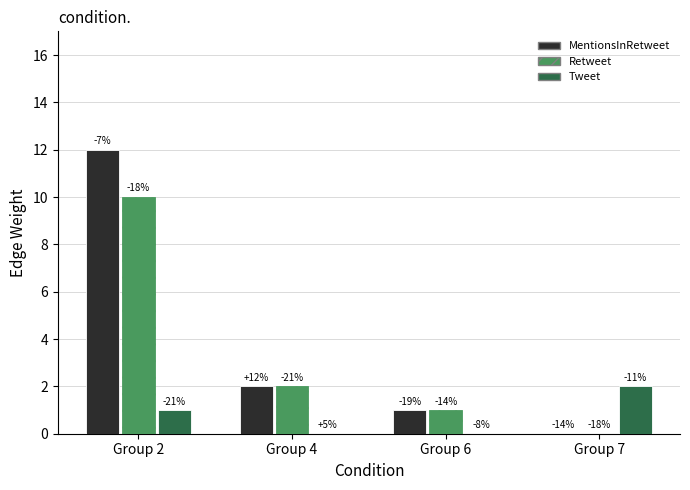

Does the chart contain stacked bars?

No